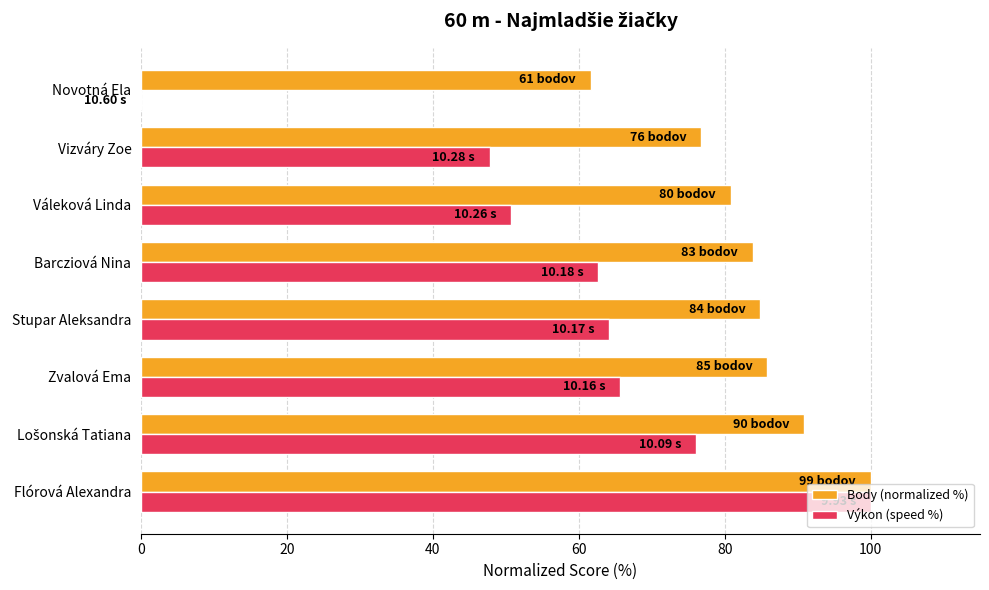

What is the average value of the Body (normalized %) series?

83.1